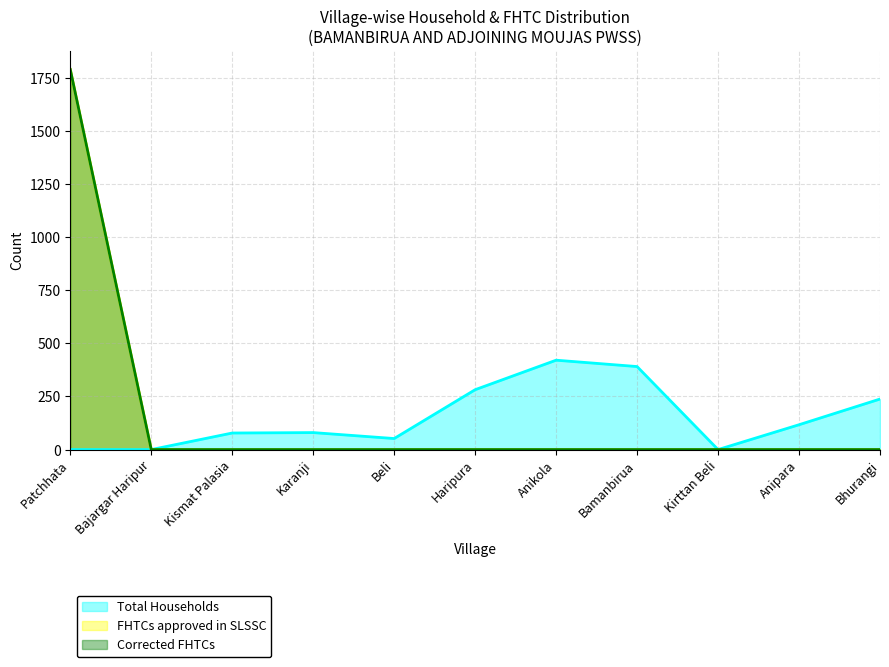

How many data points in Corrected FHTCs are above 0?

1